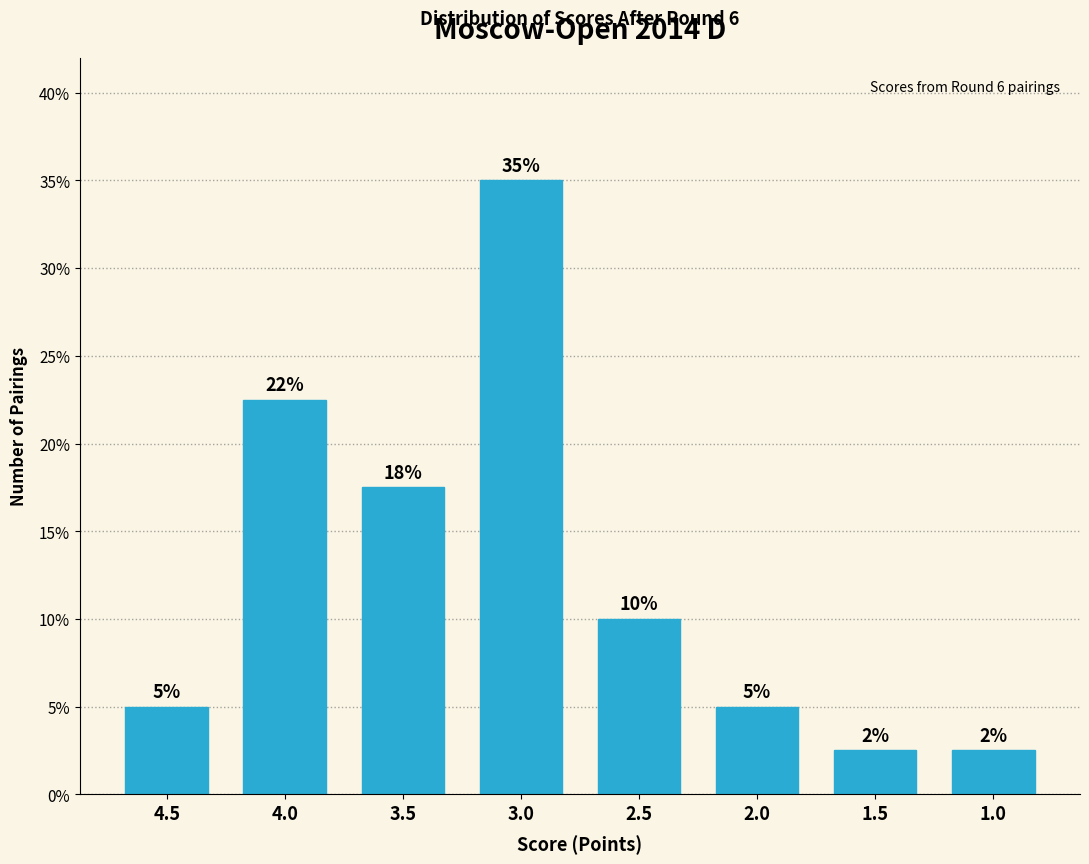

What is the difference between the second highest and second lowest values?

20.0